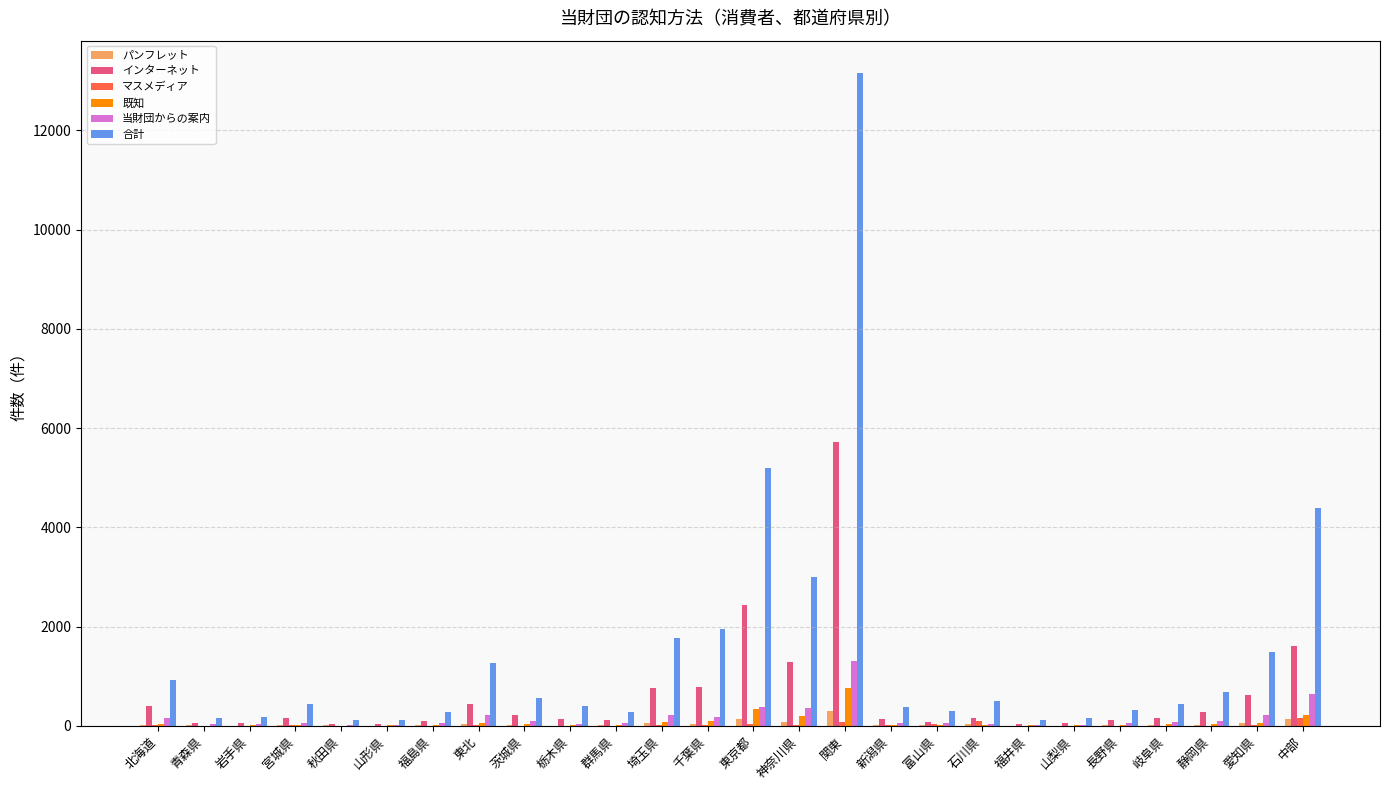

The 合計 series shows 440 at 岐阜県. True or false?

True